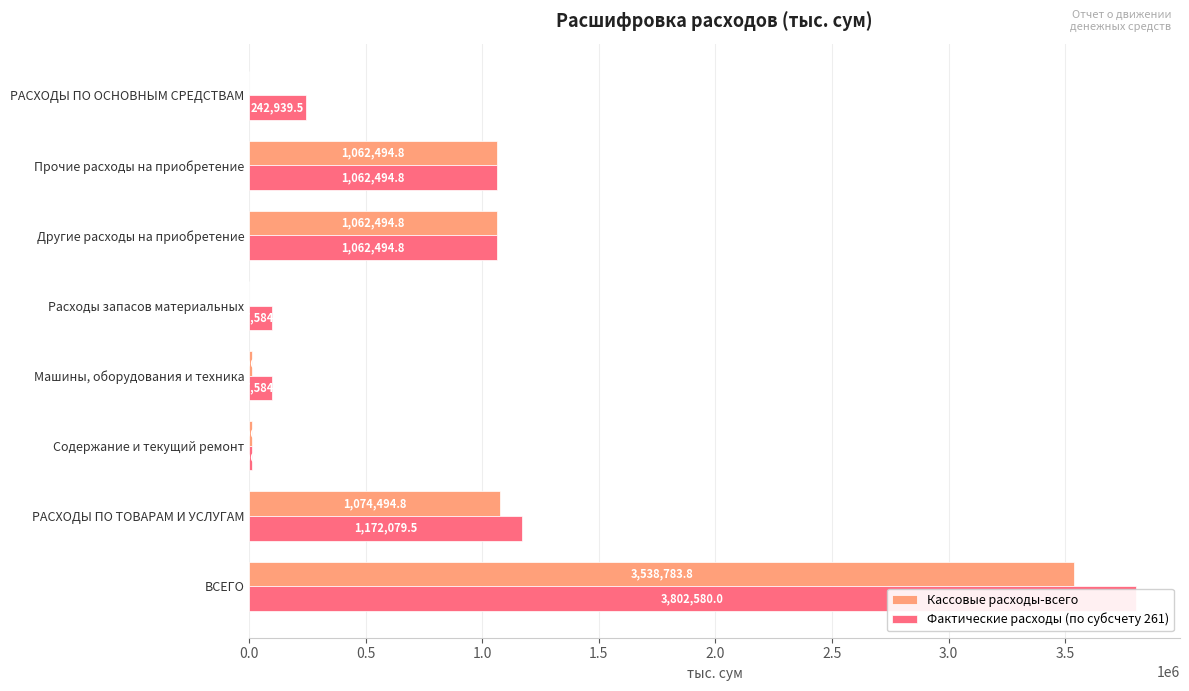

How many bars are there in total?

16